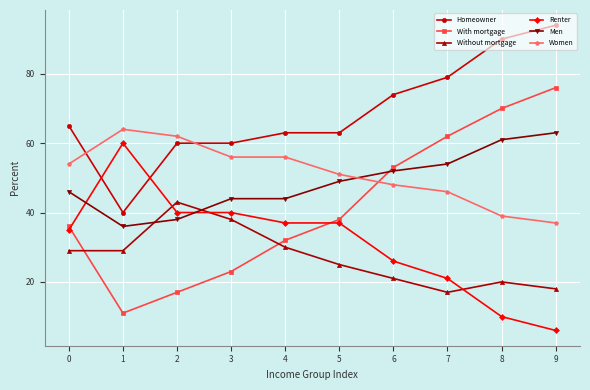

What is the total value across all series at 9?

294